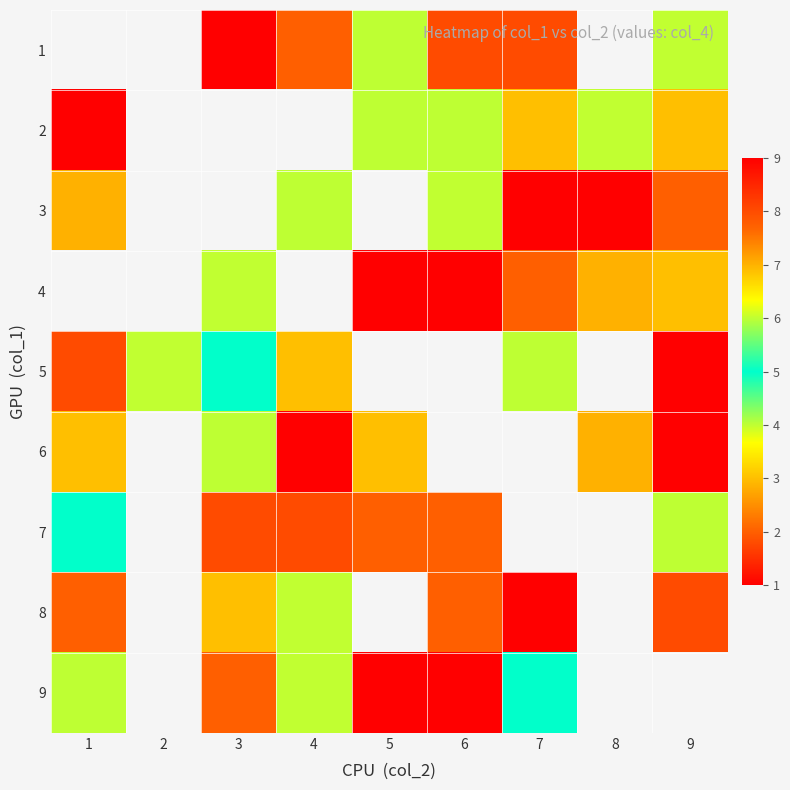

What is the spread (max minus min) of values at 4?

7.0